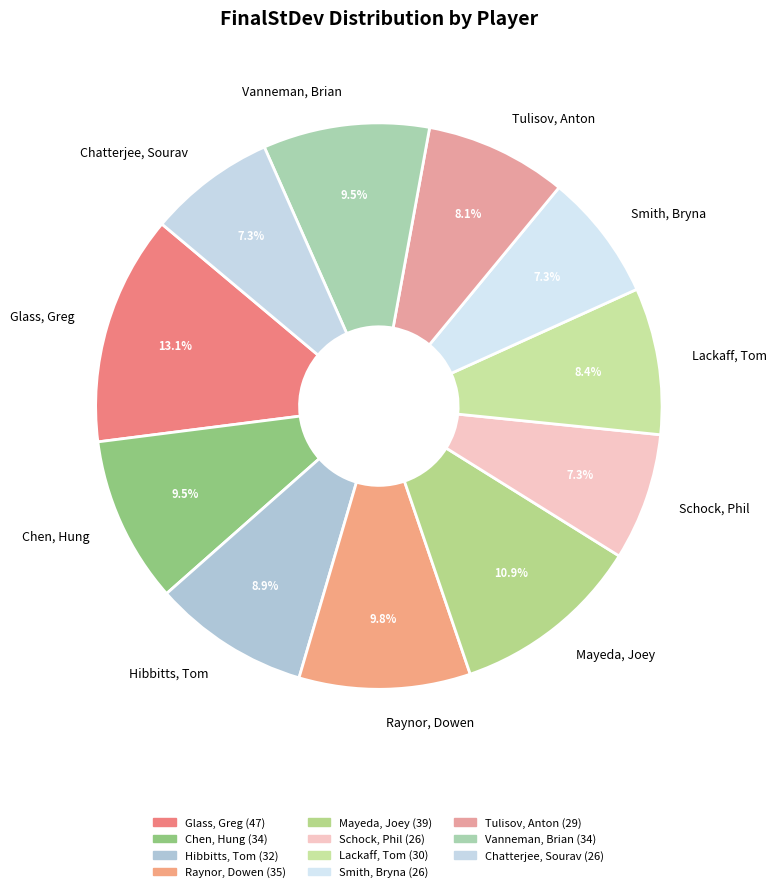

What is the largest slice in the pie chart?

Glass, Greg